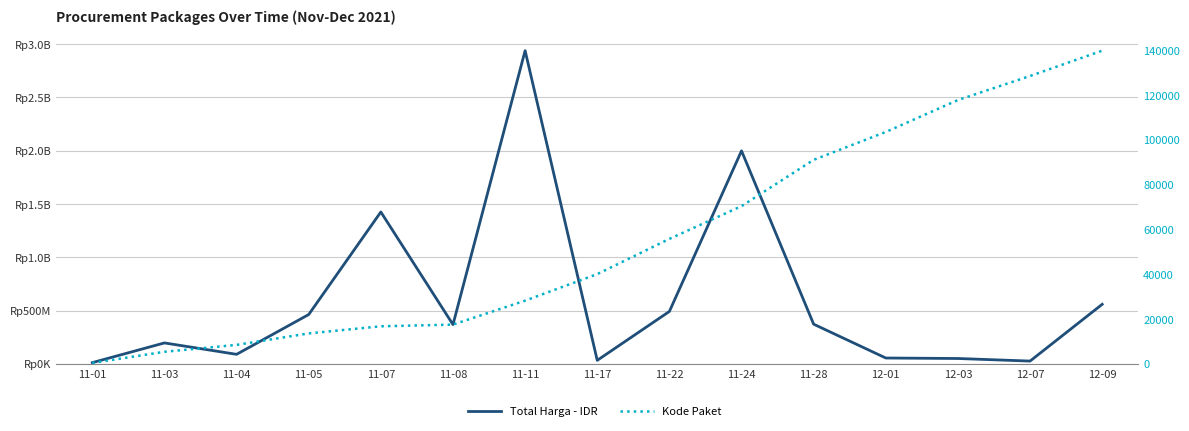

How many values in the Kode Paket series are below 40112?

7